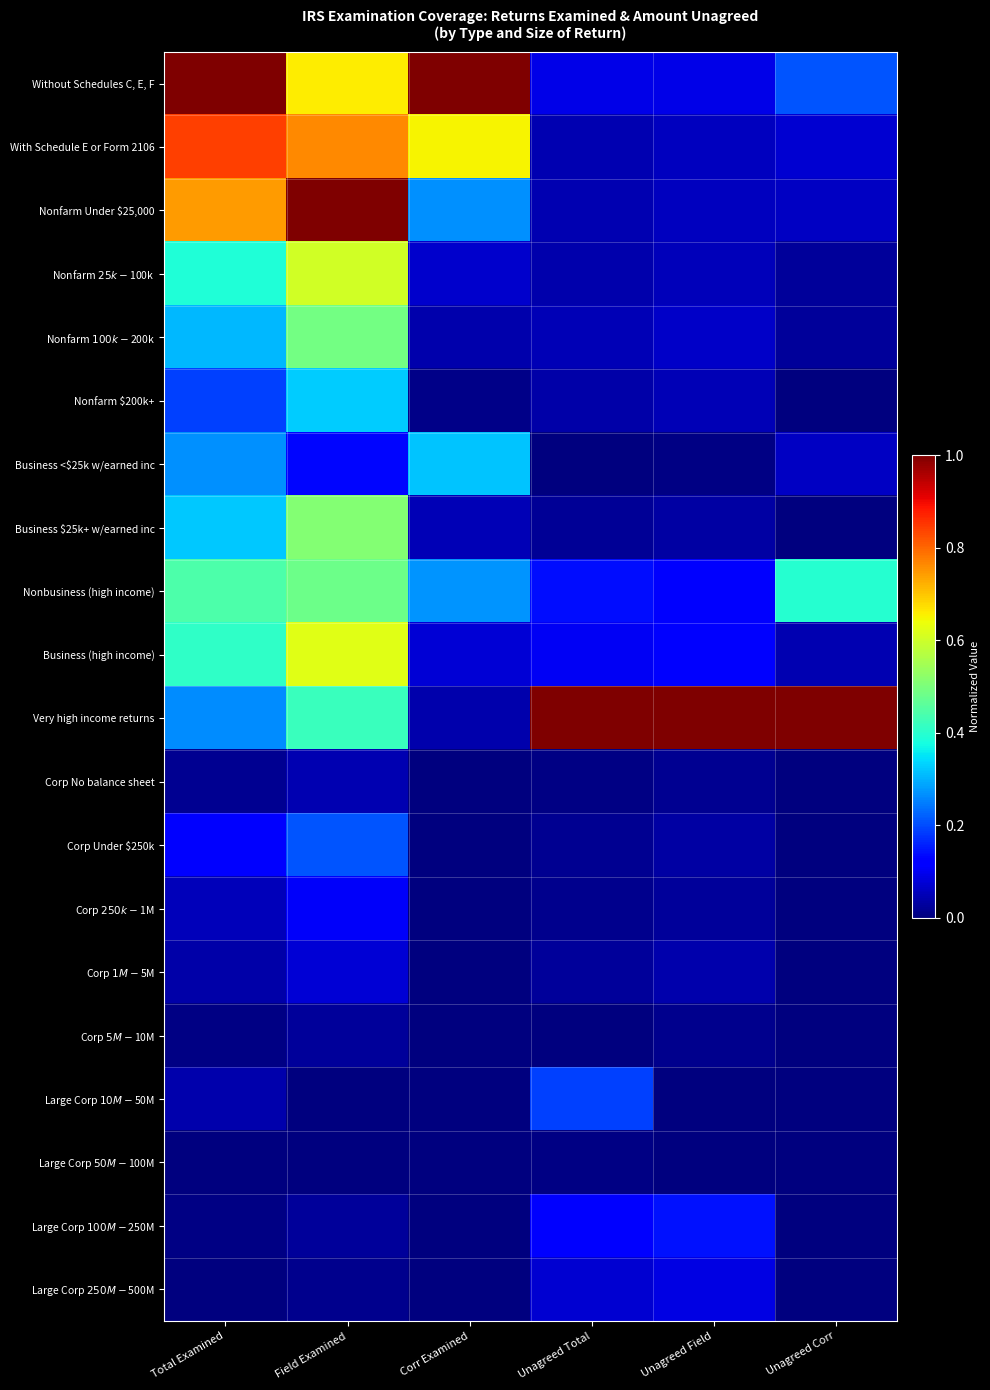

What is the greatest value displayed?

1.0